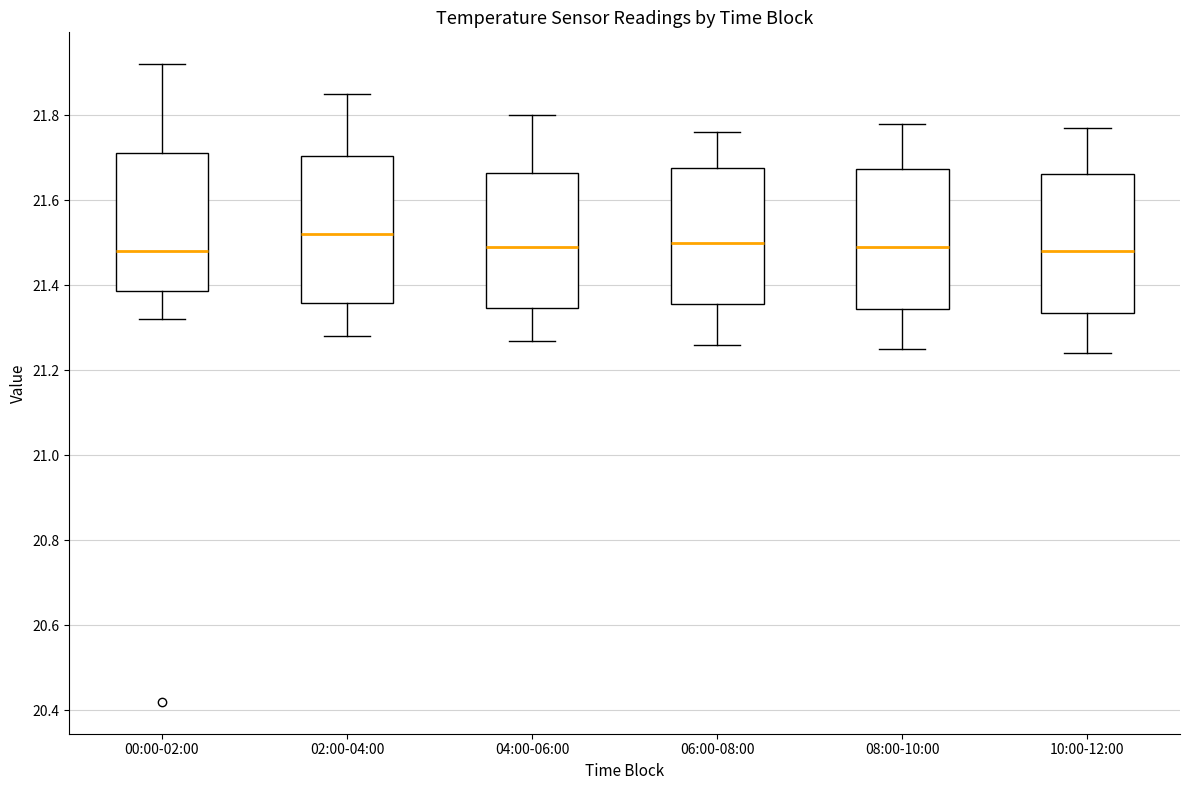

Reading left to right, read every box against the y-axis: the position of its median line, the range the box covers, and the ends of its whiskers. The values are not printed on the chart, so give them approximately, as read against the axis.

00:00-02:00: median 21.48, box 21.38 to 21.72, whiskers 21.32 to 21.92
02:00-04:00: median 21.52, box 21.36 to 21.70, whiskers 21.28 to 21.86
04:00-06:00: median 21.50, box 21.34 to 21.66, whiskers 21.28 to 21.80
06:00-08:00: median 21.50, box 21.36 to 21.68, whiskers 21.26 to 21.76
08:00-10:00: median 21.50, box 21.34 to 21.68, whiskers 21.26 to 21.78
10:00-12:00: median 21.48, box 21.34 to 21.66, whiskers 21.24 to 21.78